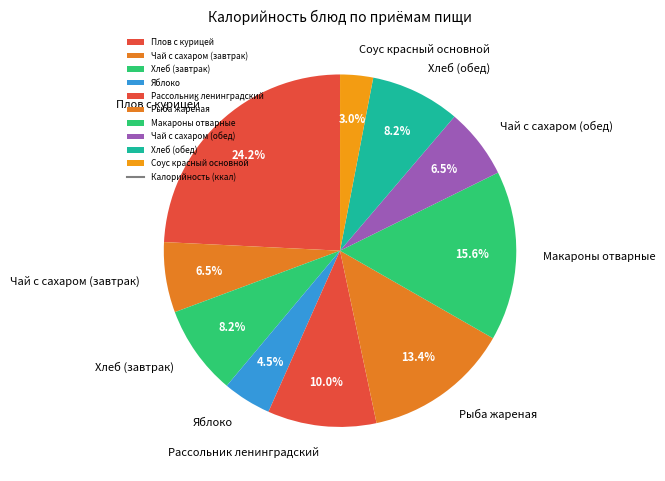

Is it true that Рыба жареная is 28% of the pie?

False